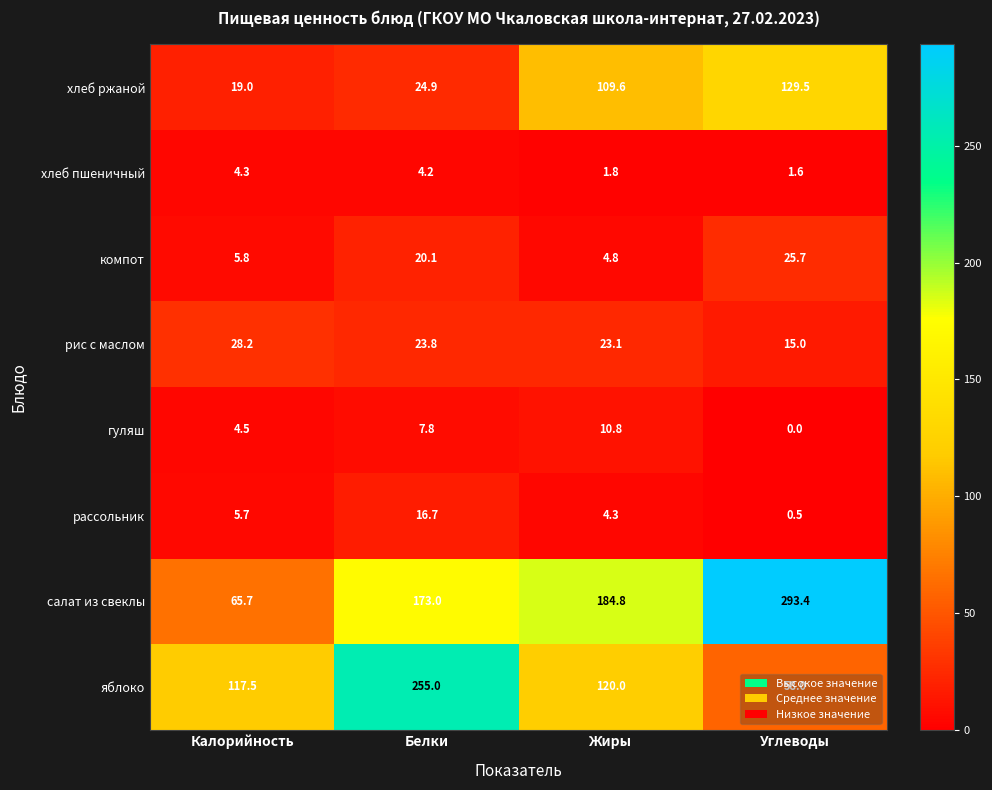

What is the total value across all series at Углеводы?

523.7